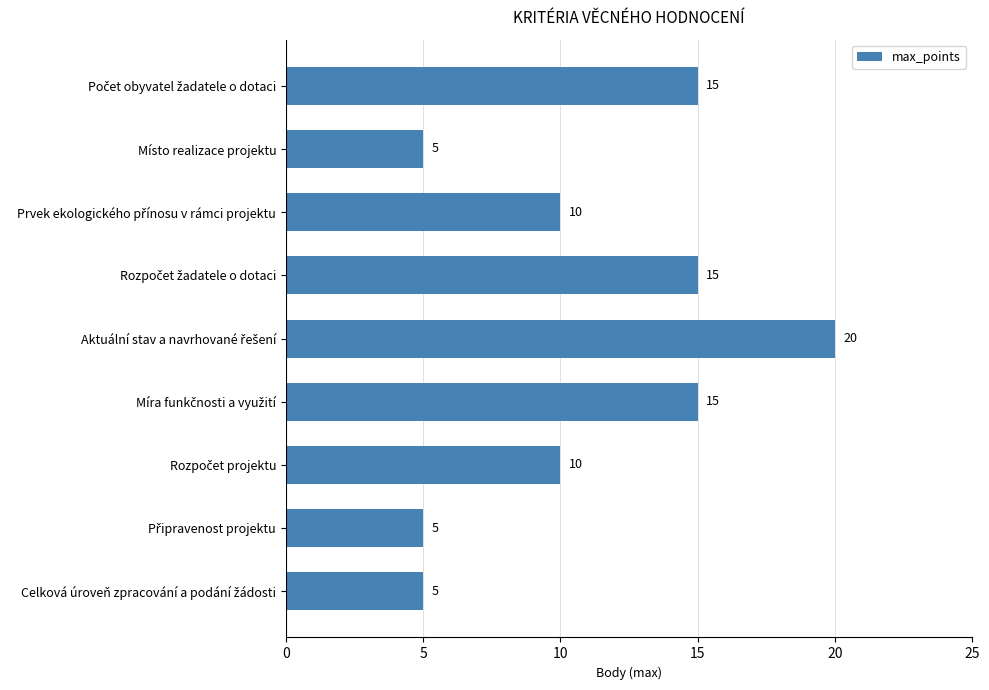

Does the chart contain any negative values?

No